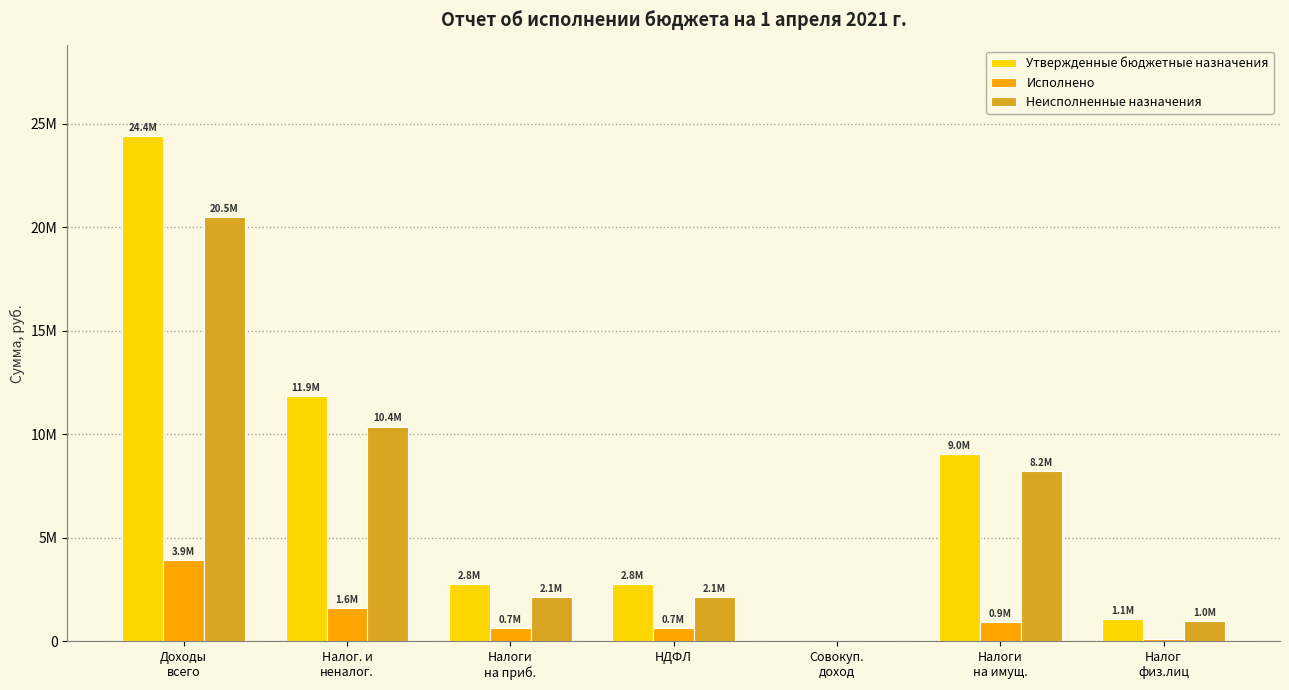

What is the label of the 5th bar from the right?

Налоги
на приб.